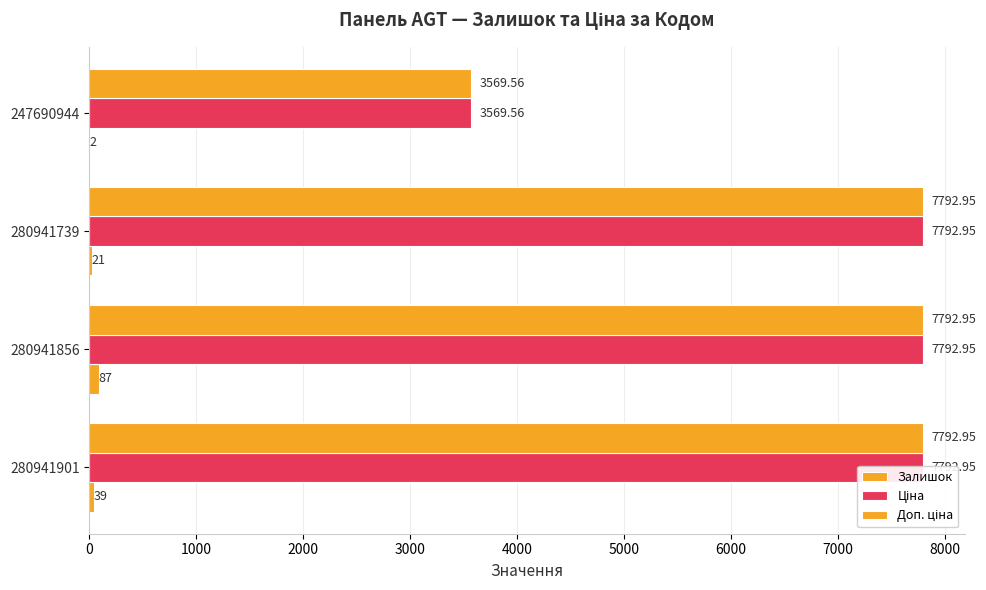

Are the bars horizontal?

Yes